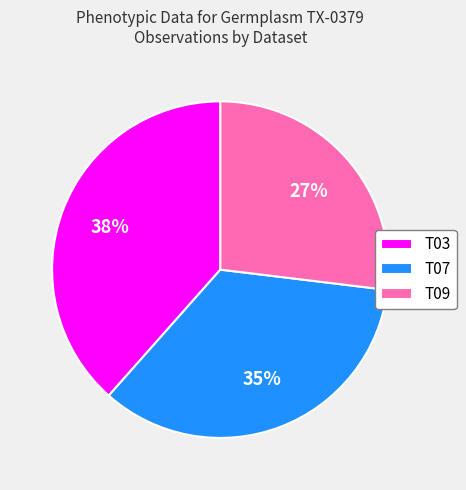

Combined, do T03 and T09 account for over 50%?

Yes